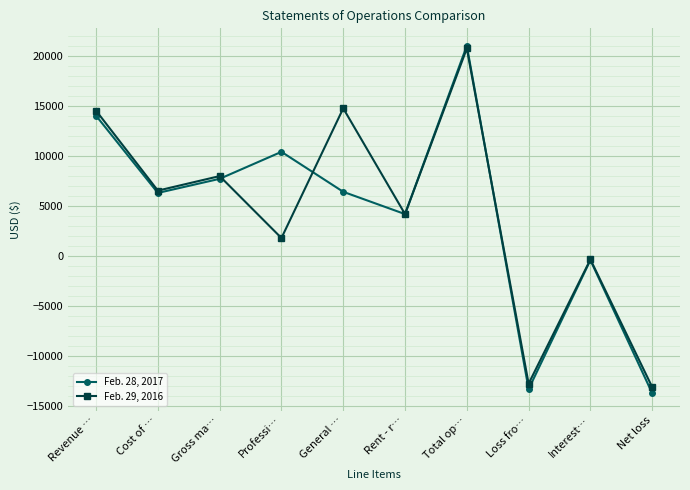

What is the label of the 5th point from the right?

Rent - r…